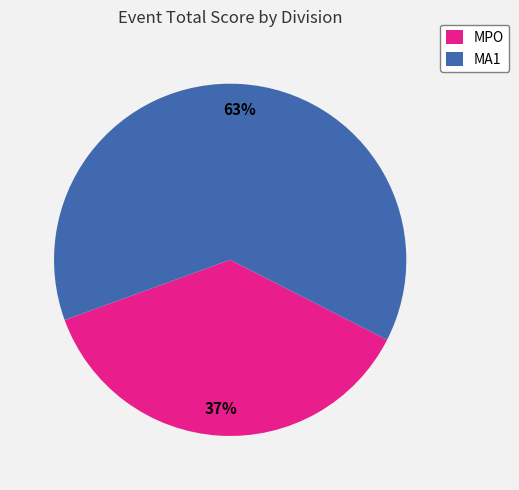

Which category has the biggest portion of the pie?

MA1